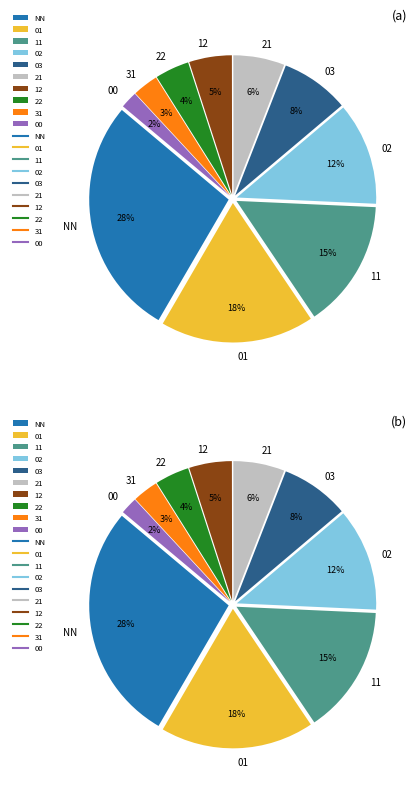

Does any single category account for the majority?

No